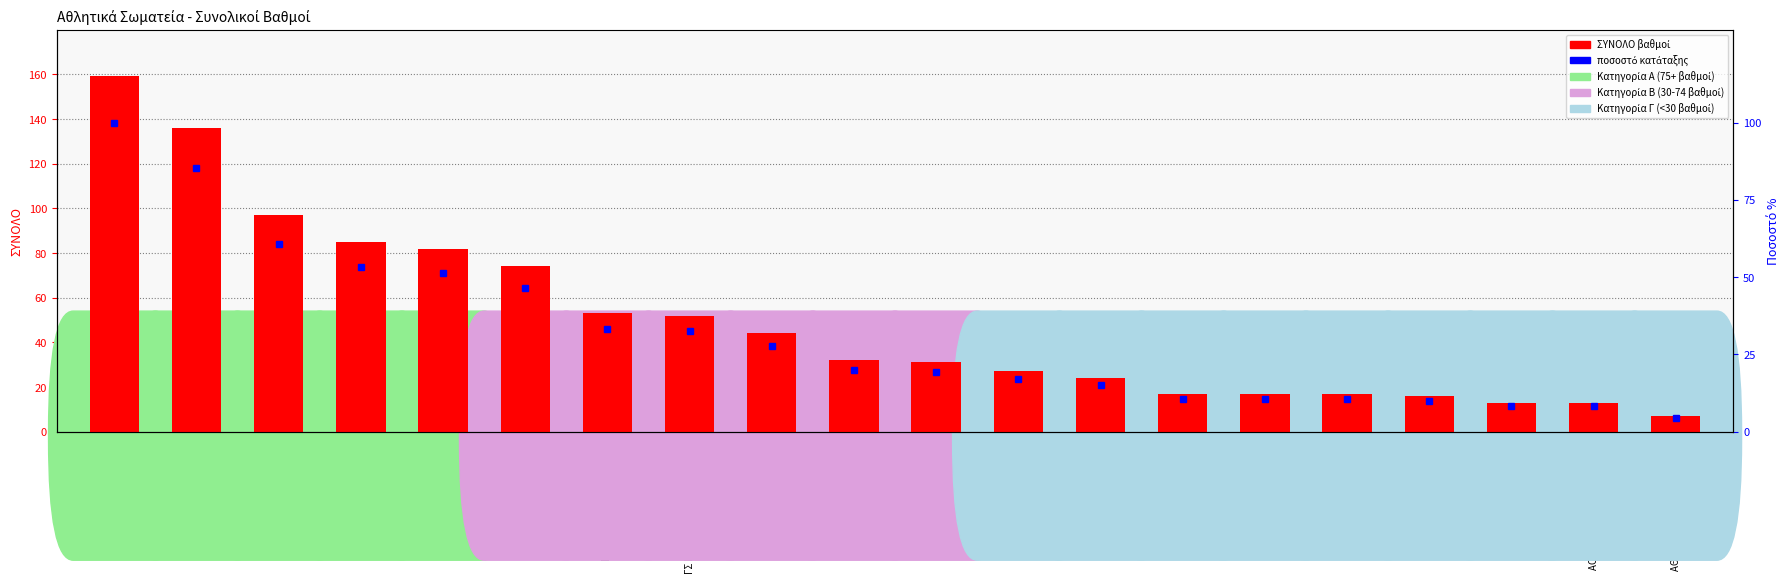

Which series has the largest range (max minus min)?

ΣΥΝΟΛΟ